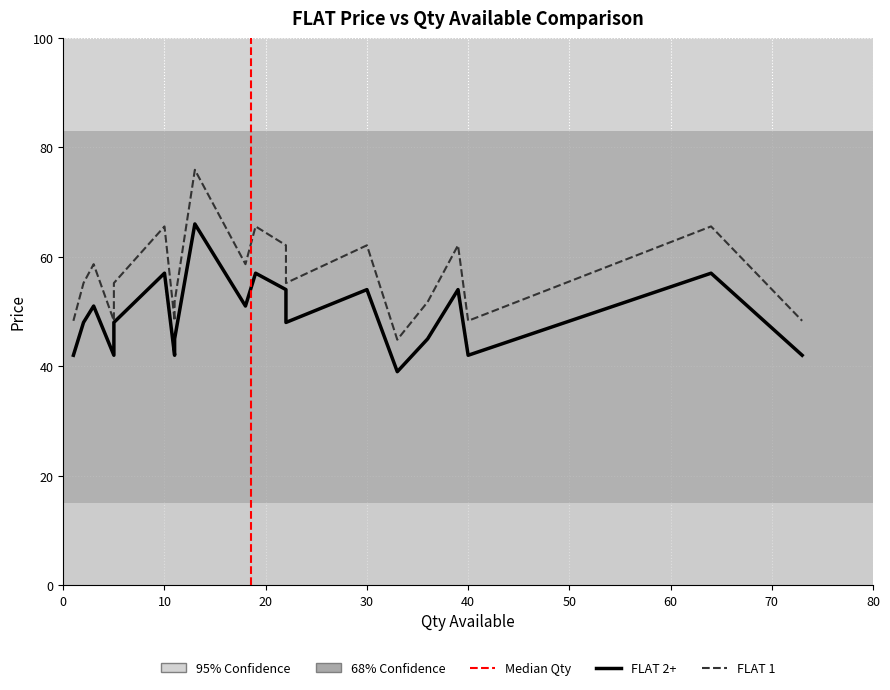

What is the average value of the FLAT 2+ series?

49.2